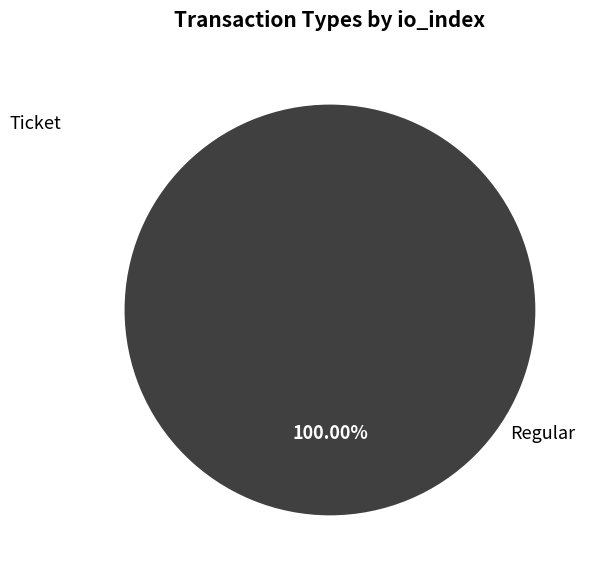

To the nearest percent, what is the difference between the largest and smallest slice percentages?

100%